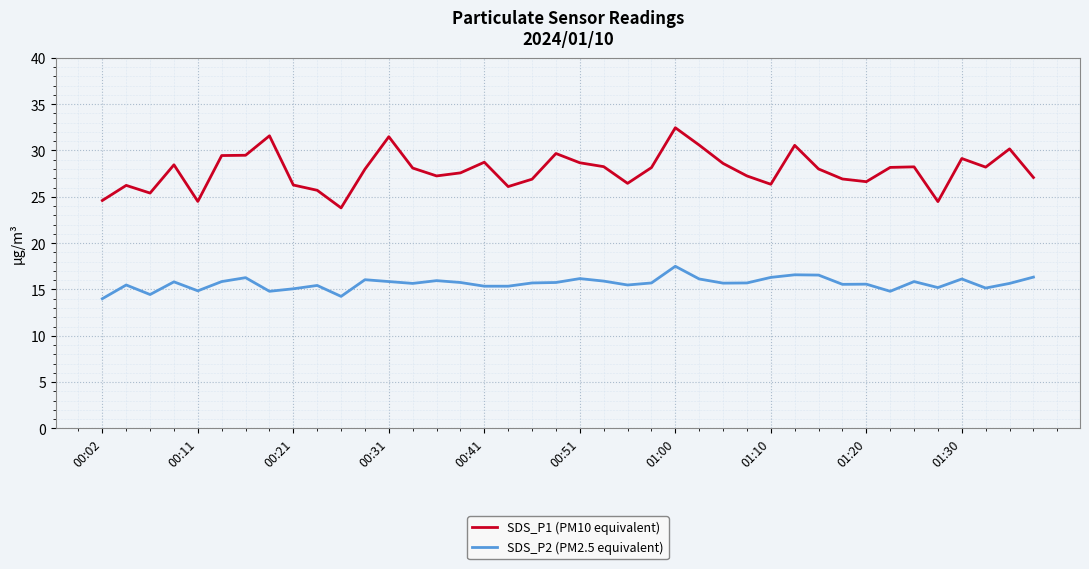

True or false: SDS_P2 (PM2.5 equivalent) and SDS_P1 (PM10 equivalent) intersect in this chart.

False